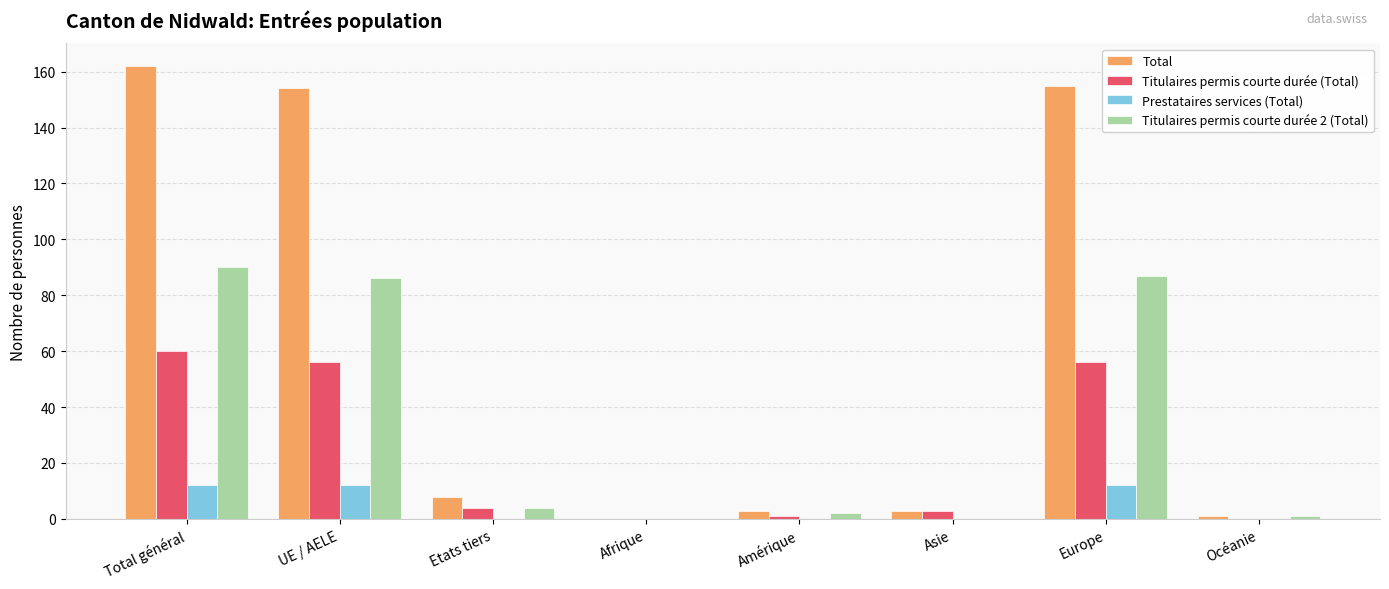

True or false: Prestataires services (Total) has a value of 0 at Asie.

True